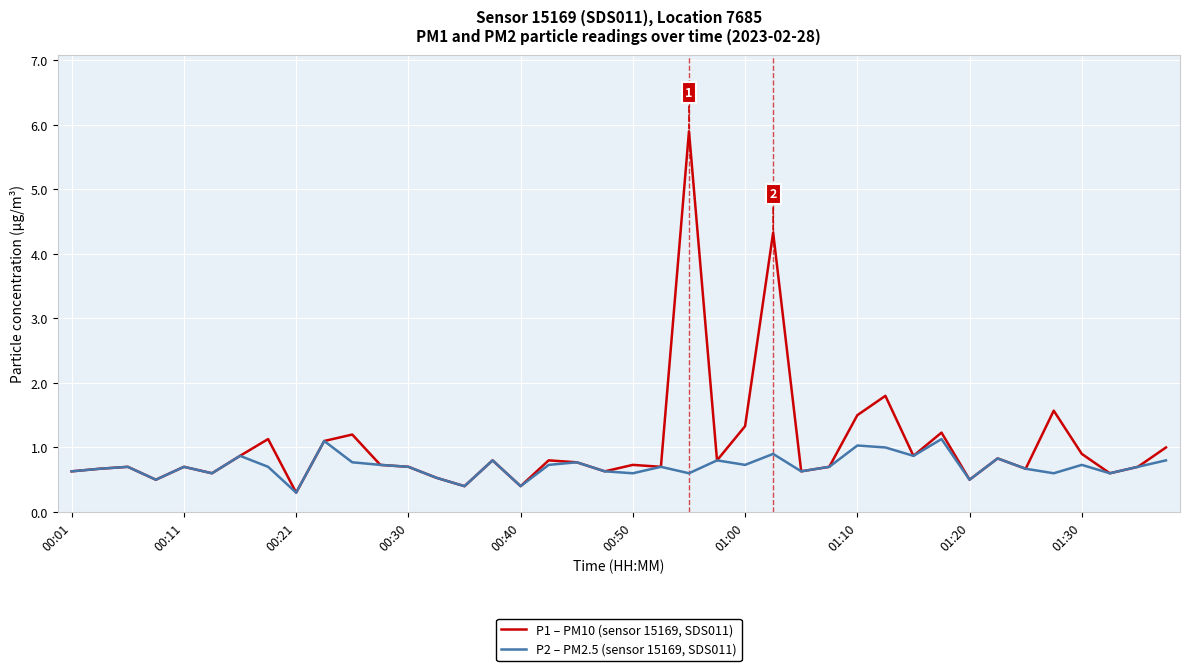

What is the lowest value of the P1 – PM10 (sensor 15169, SDS011) series?

0.3